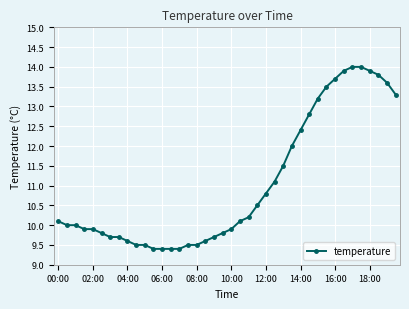

What is the sum of all values?

441.6